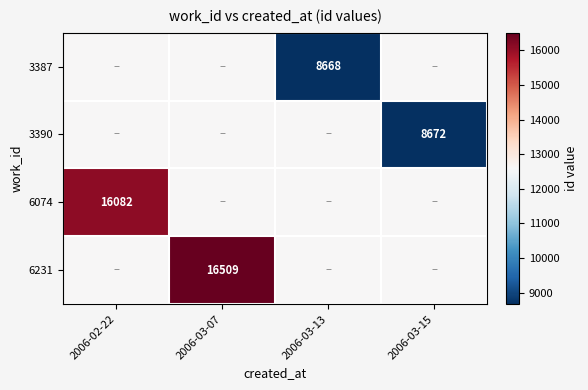

Is it true that 6231 equals 16509.0 at 2006-03-07?

True